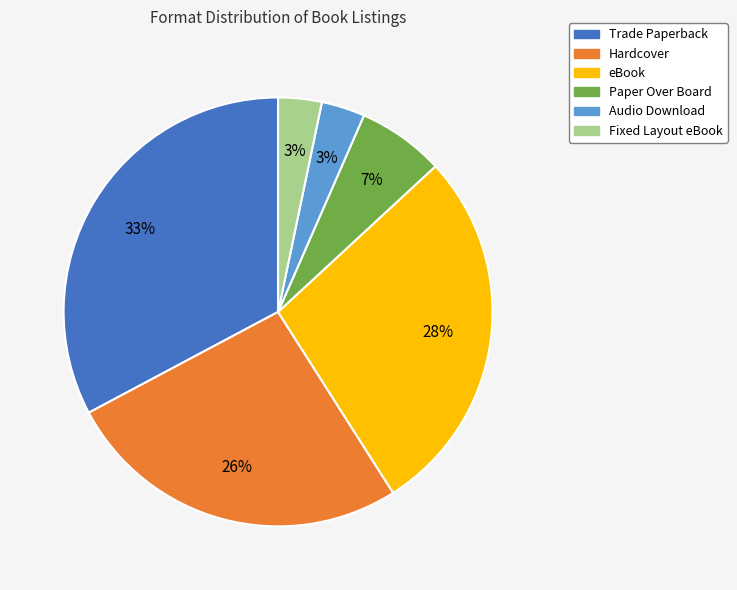

Is it true that Paper Over Board is 15% of the pie?

False